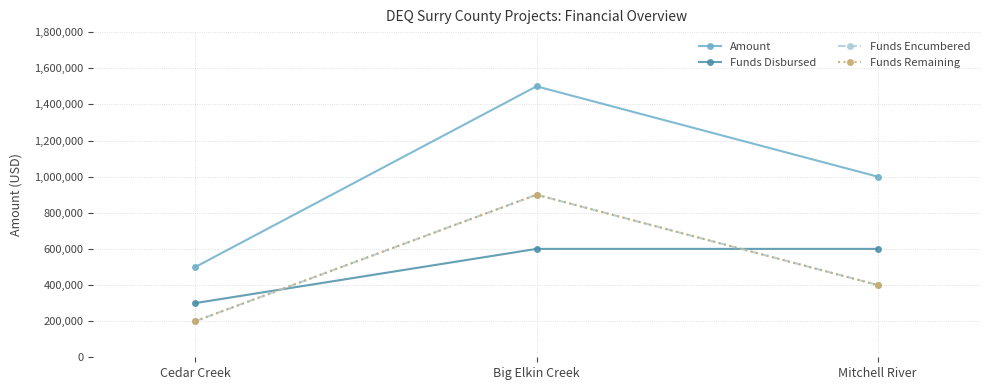

Reading left to right, list all the values displayed in this chart.

Amount: Cedar Creek=500000	Big Elkin Creek=1500000	Mitchell River=1000000
Funds Disbursed: Cedar Creek=300000	Big Elkin Creek=600000	Mitchell River=600000
Funds Encumbered: Cedar Creek=200000	Big Elkin Creek=900000	Mitchell River=400000
Funds Remaining: Cedar Creek=200000	Big Elkin Creek=900000	Mitchell River=400000